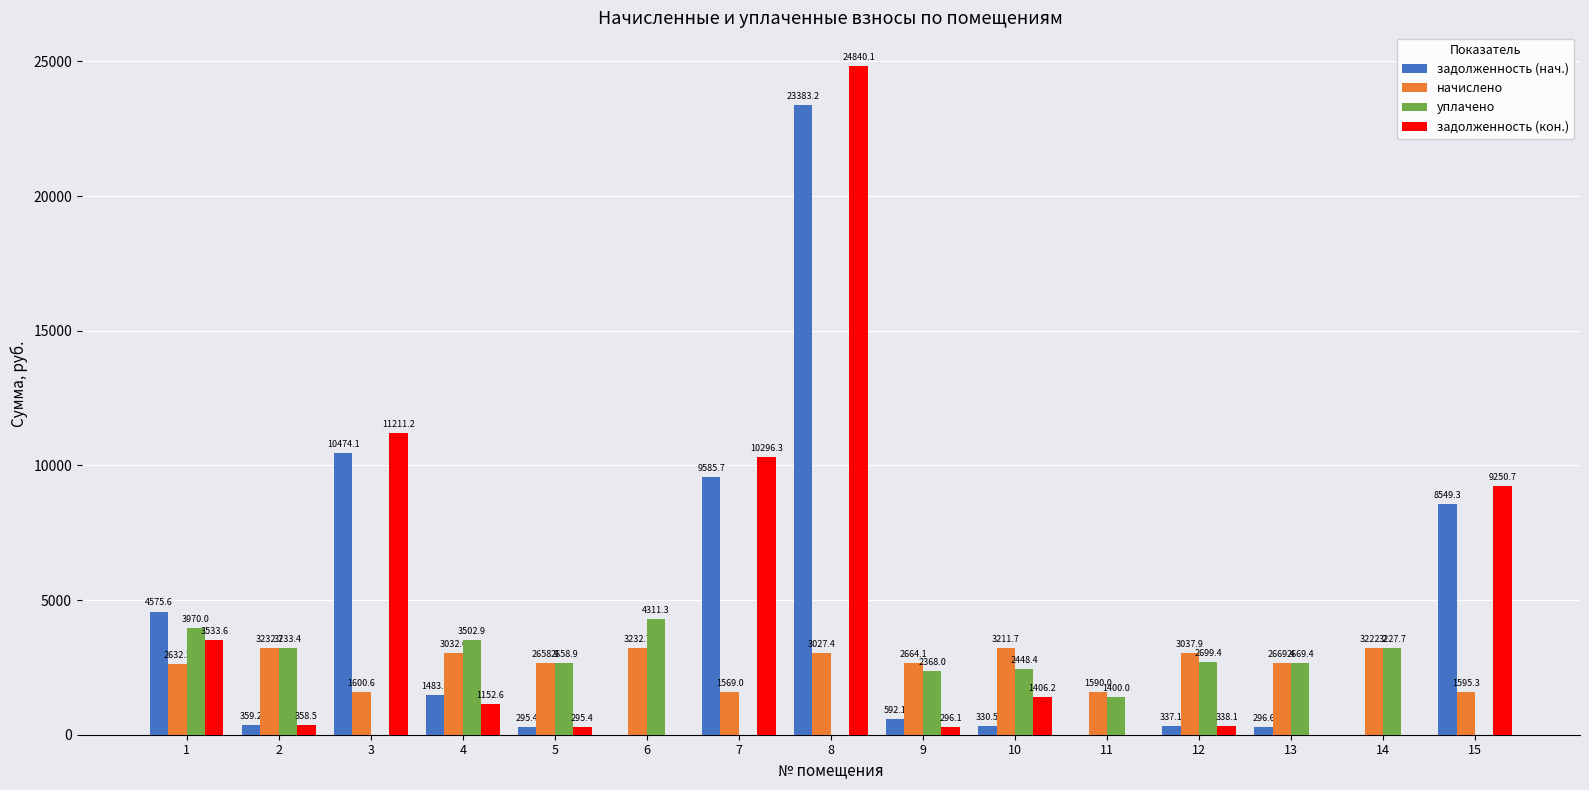

Where is уплачено nearest to the value 2155?

9